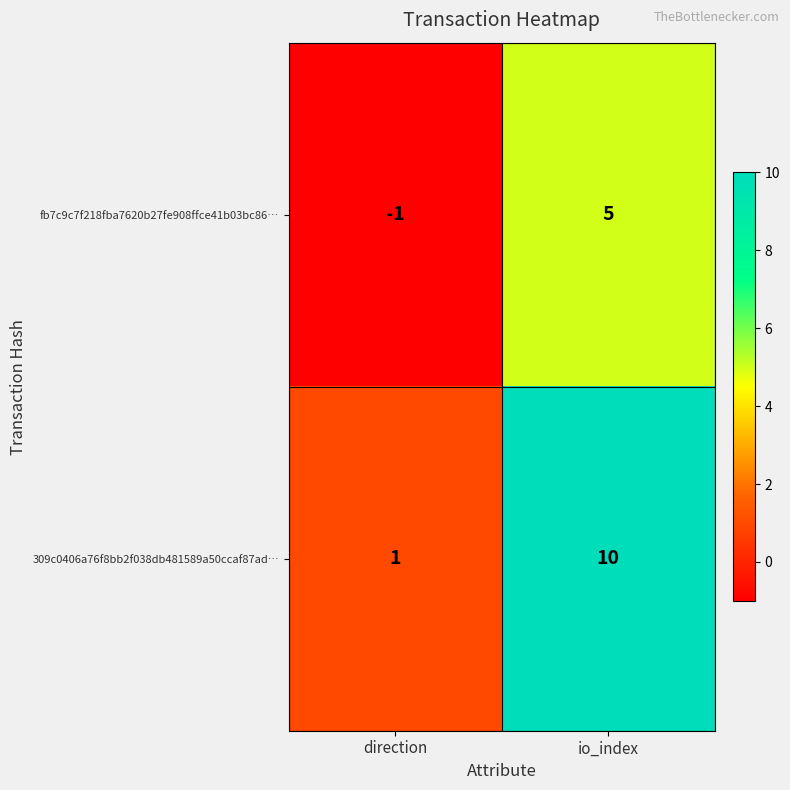

True or false: fb7c9c7f218fba7620b27fe908ffce41b03bc86… has a value of 7 at io_index.

False